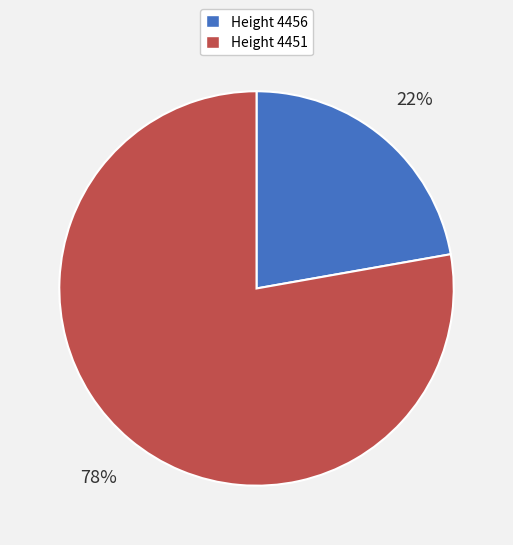

How many slices are in this pie chart?

2